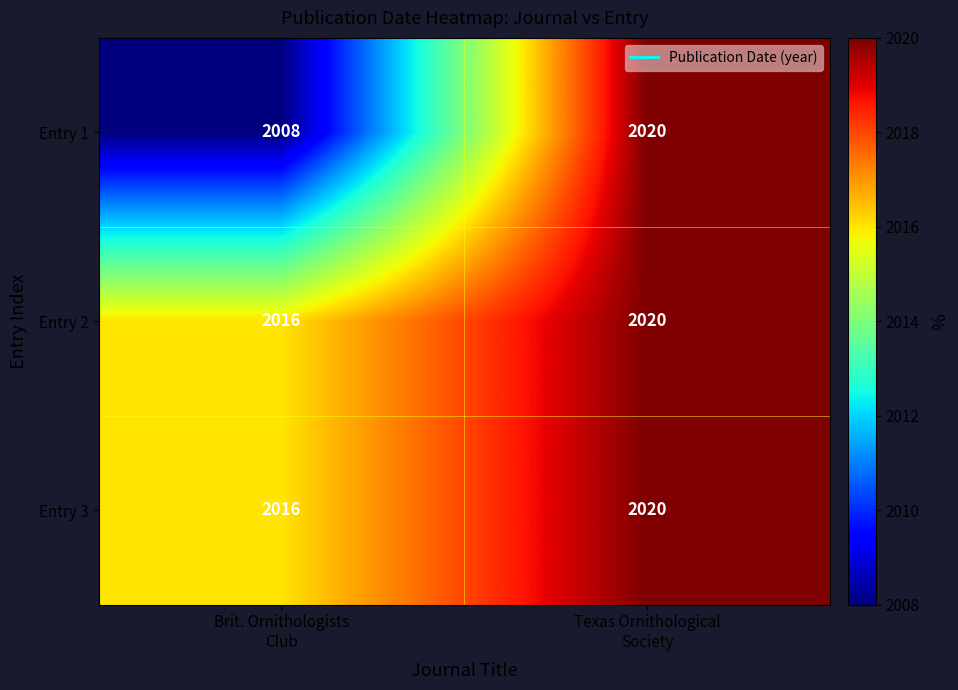

Which series has the largest range (max minus min)?

Entry 1